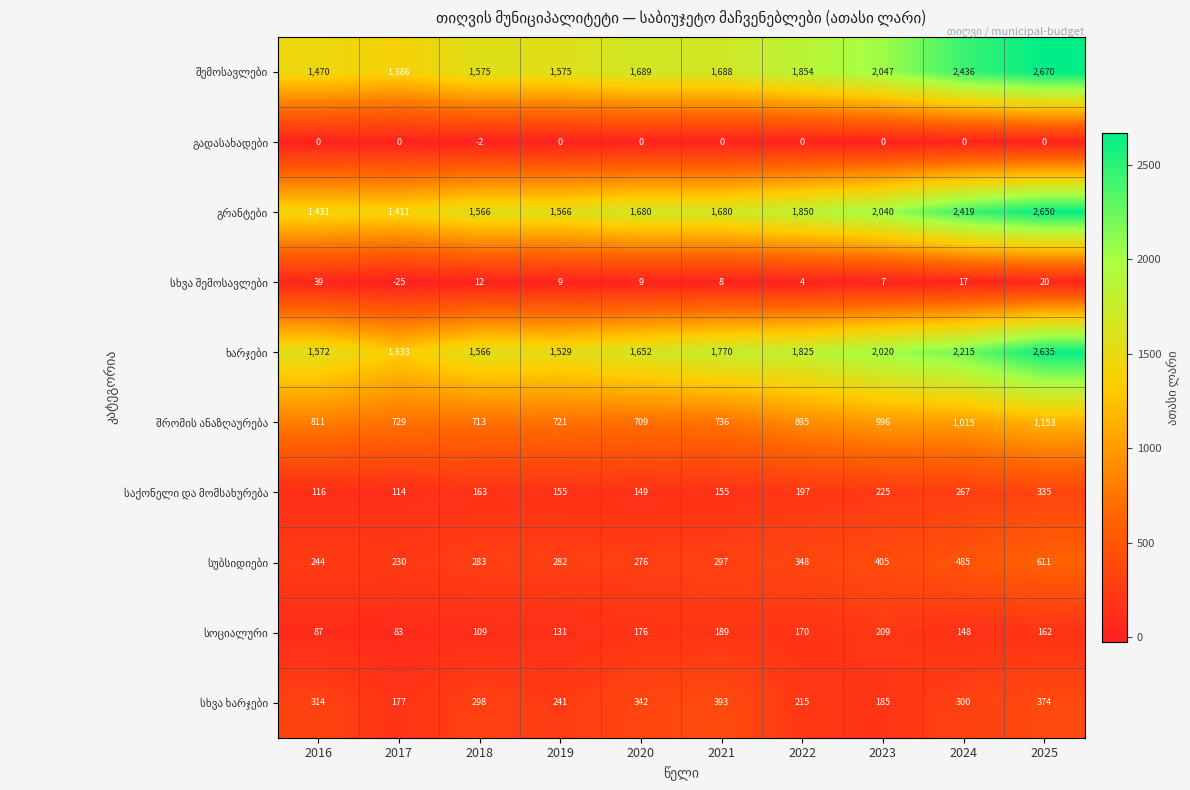

At which category is the sum across all series the highest?

2025